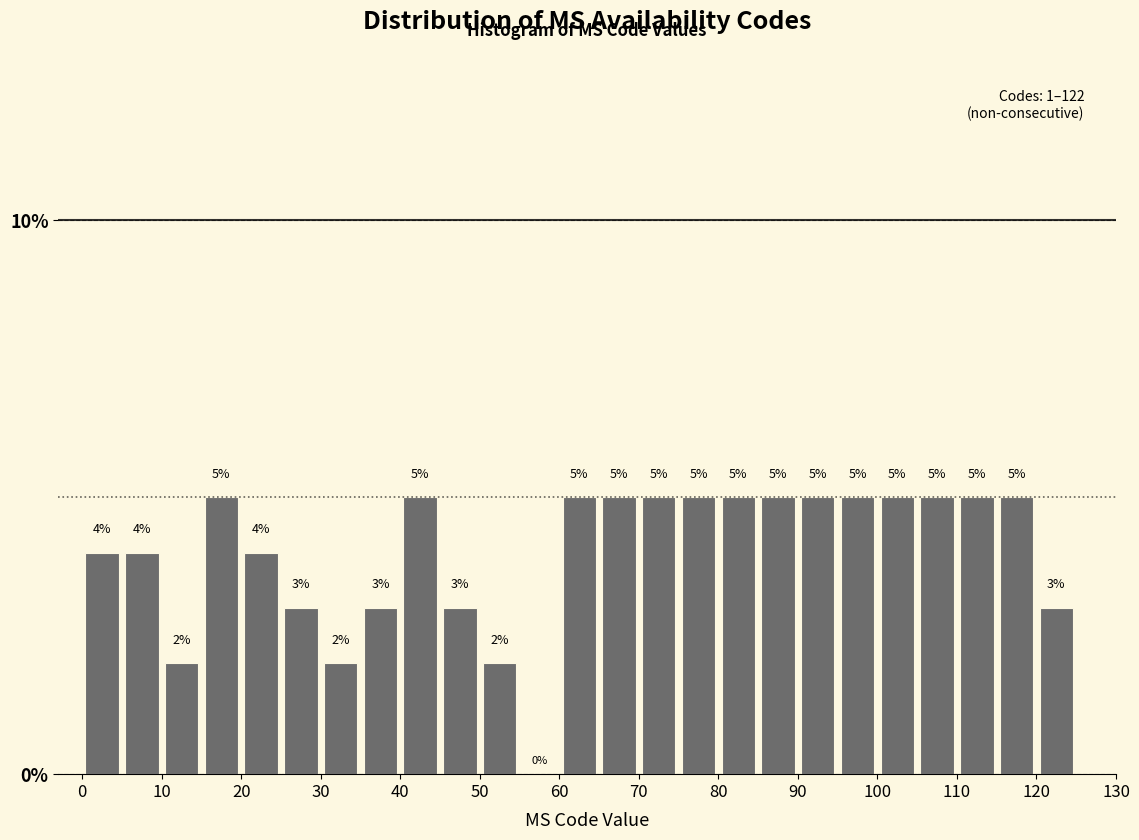

How tall is the bar that spans 15 to 20 on the x-axis?

5